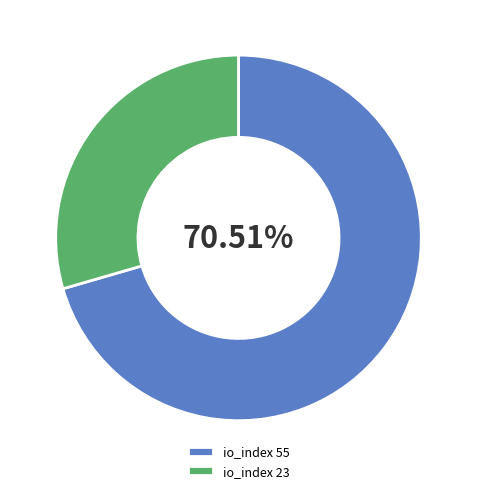

Combined, do io_index 23 and io_index 55 account for over 50%?

Yes